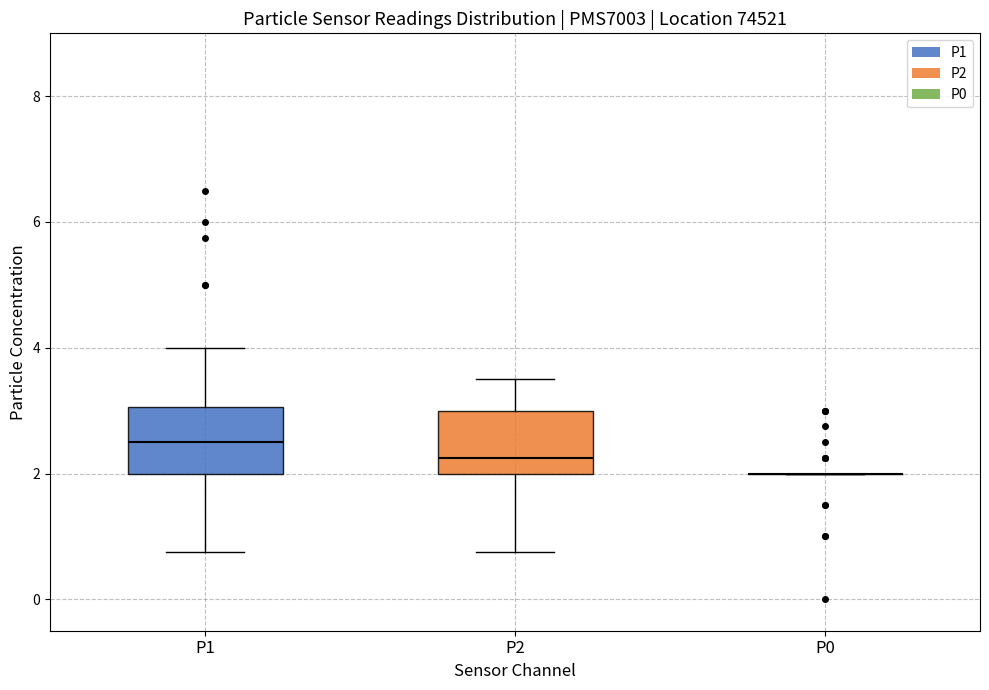

Reading left to right, transcribe this box plot: for each box, give where its median line is, the range the box spans, and where its two whiskers end, as read against the y-axis. The values are not printed on the chart, so give them approximately, as read against the axis.

P1: median 2.6, box 2.0 to 3.0, whiskers 0.8 to 4.0
P2: median 2.2, box 2.0 to 3.0, whiskers 0.8 to 3.6
P0: box collapsed to a line at 2.0, whiskers 2.0 to 2.0